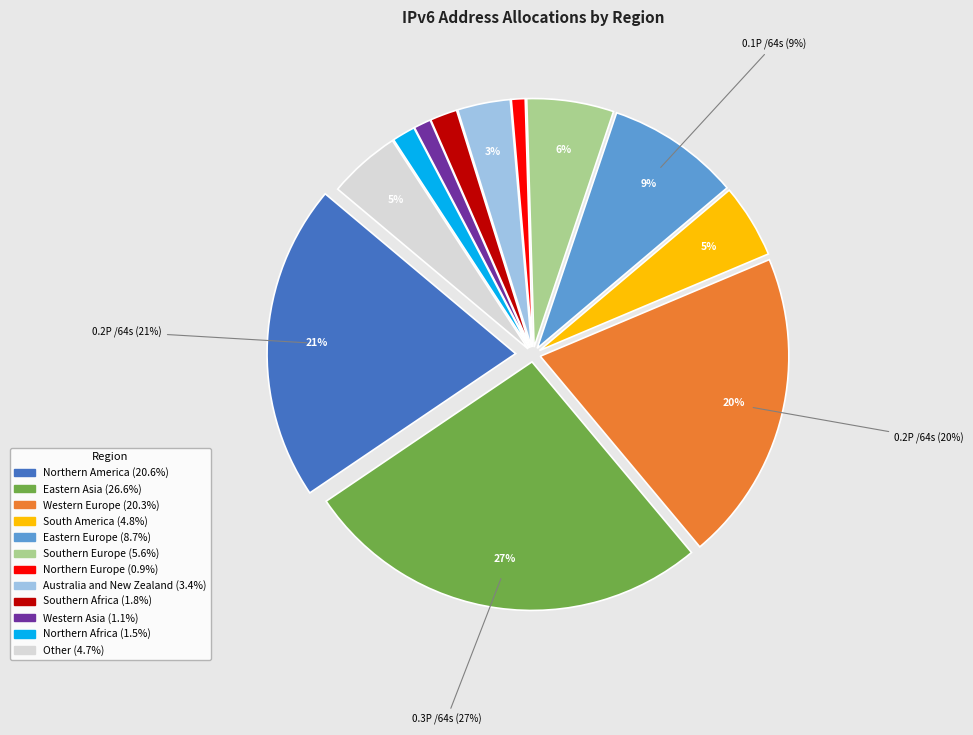

What percentage is the South America slice, to the nearest percent?

5%